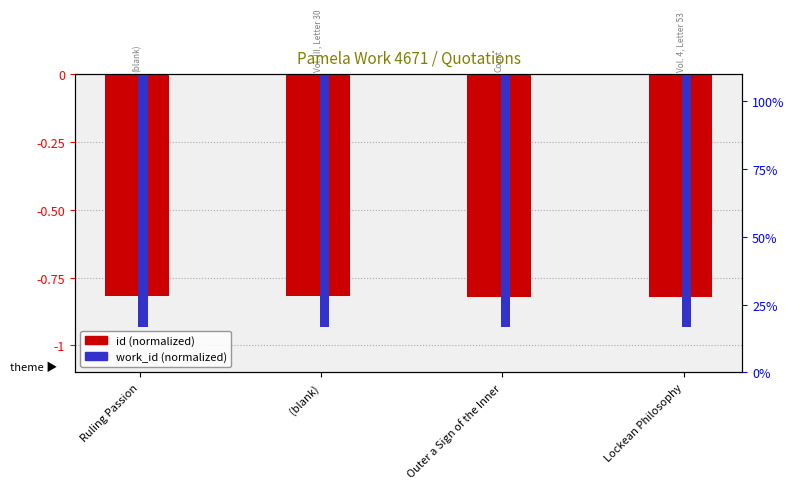

The work_id (normalized) series shows -0.5 at Ruling Passion. True or false?

False